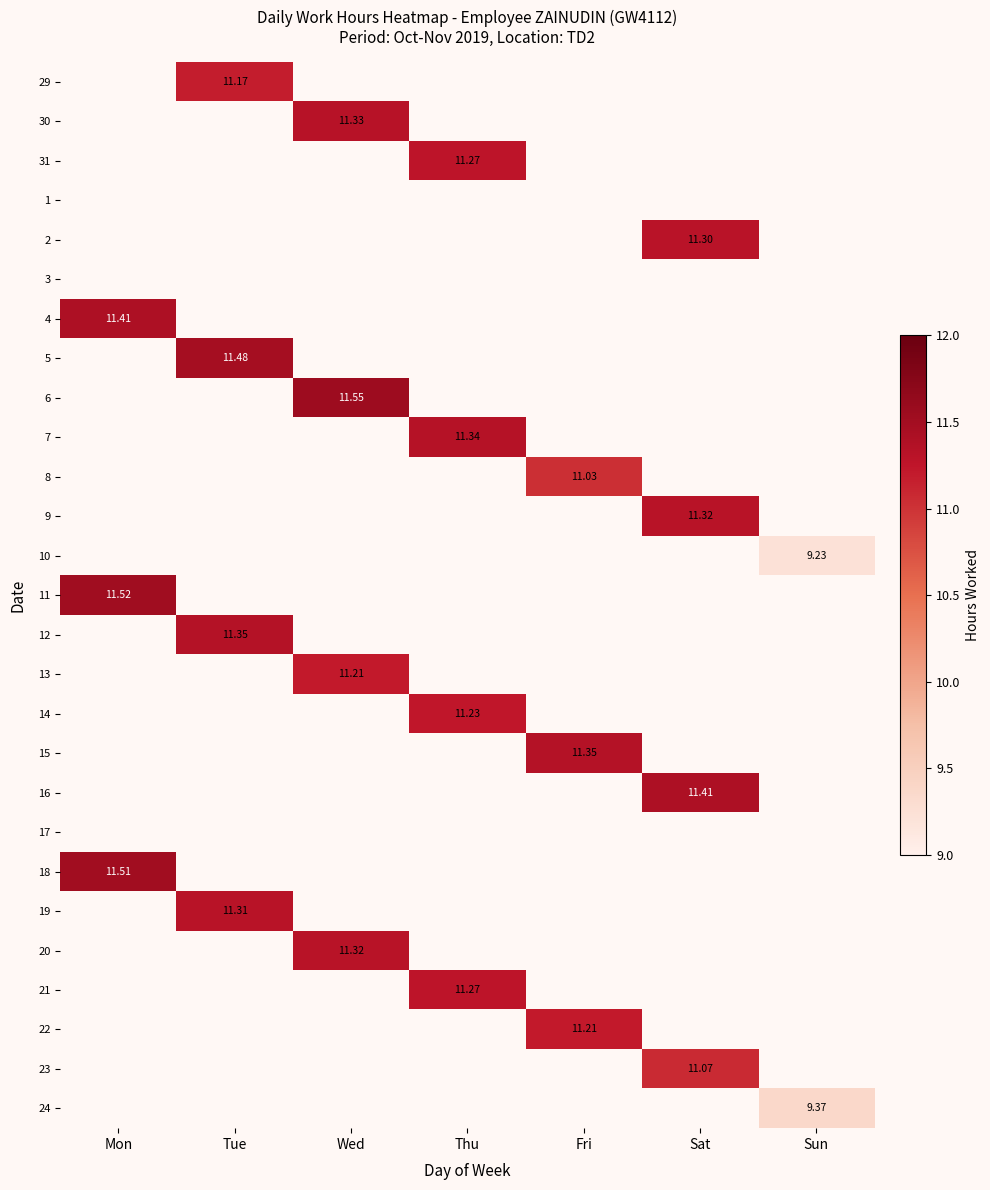

At Mon, list the series in order from largest to smallest.

11, 18, 4, 29, 30, 31, 1, 2, 3, 5, 6, 7, 8, 9, 10, 12, 13, 14, 15, 16, 17, 19, 20, 21, 22, 23, 24